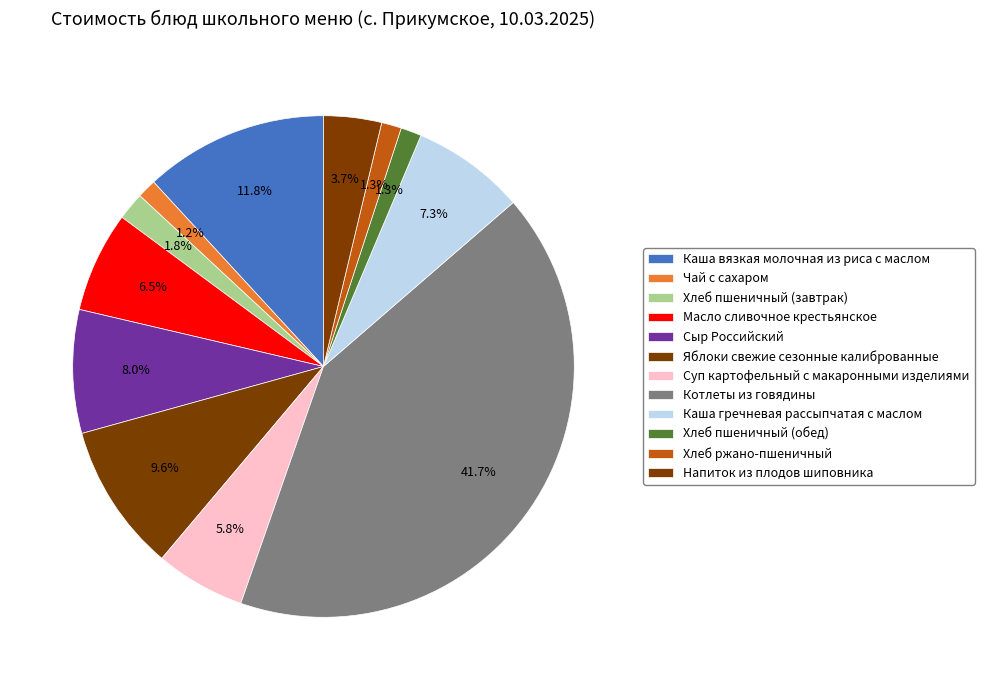

How many slices are in this pie chart?

12